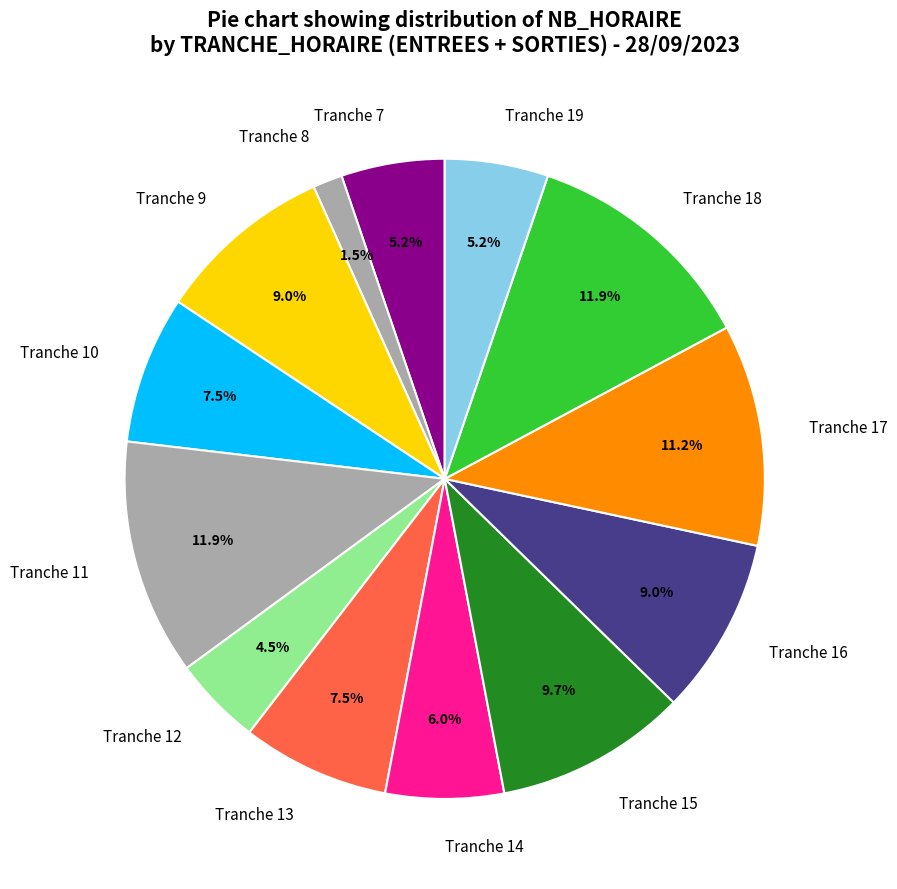

What is the total percentage of Tranche 8 and Tranche 10?

9.0%